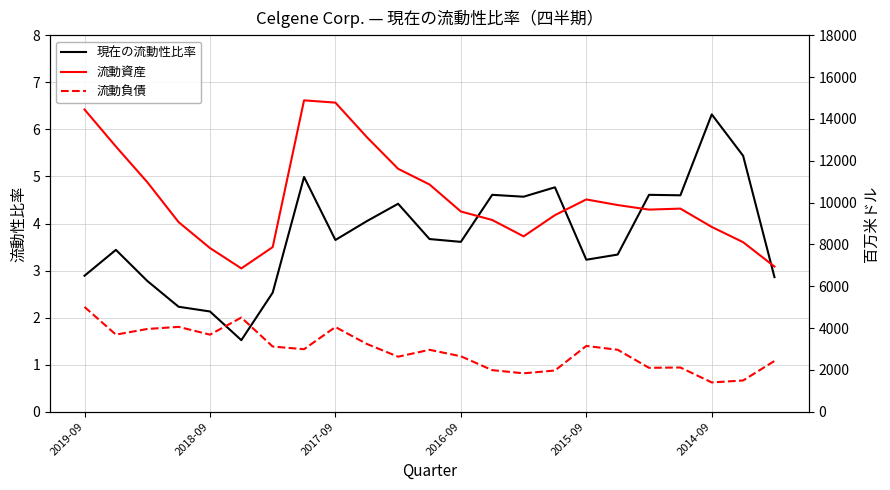

Which series has the widest spread of values?

流動資産